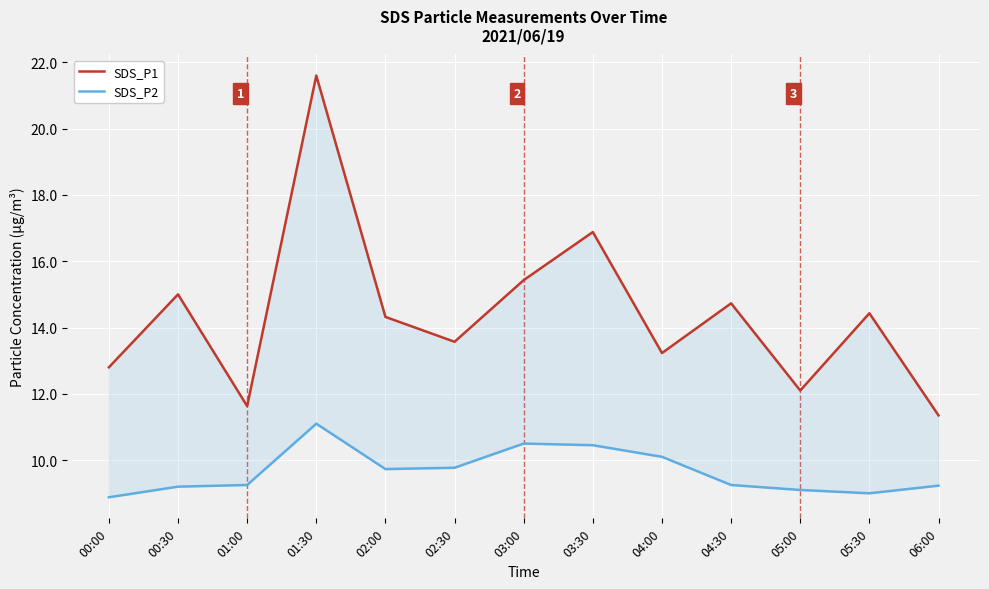

At how many categories does at least one series exceed 16?

2